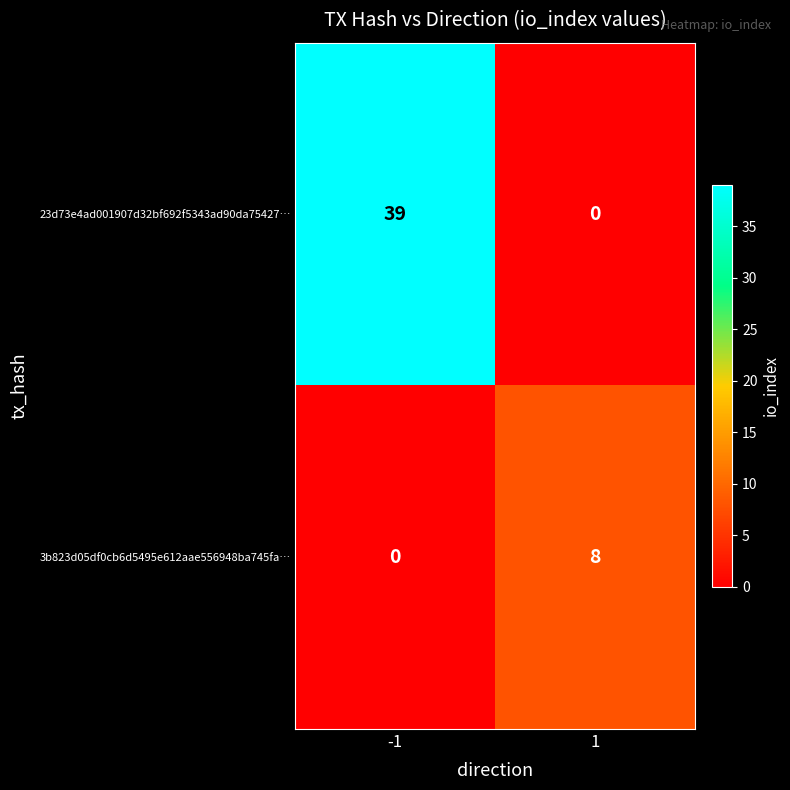

Between -1 and 1, which series saw the biggest shift?

23d73e4ad001907d32bf692f5343ad90da75427…